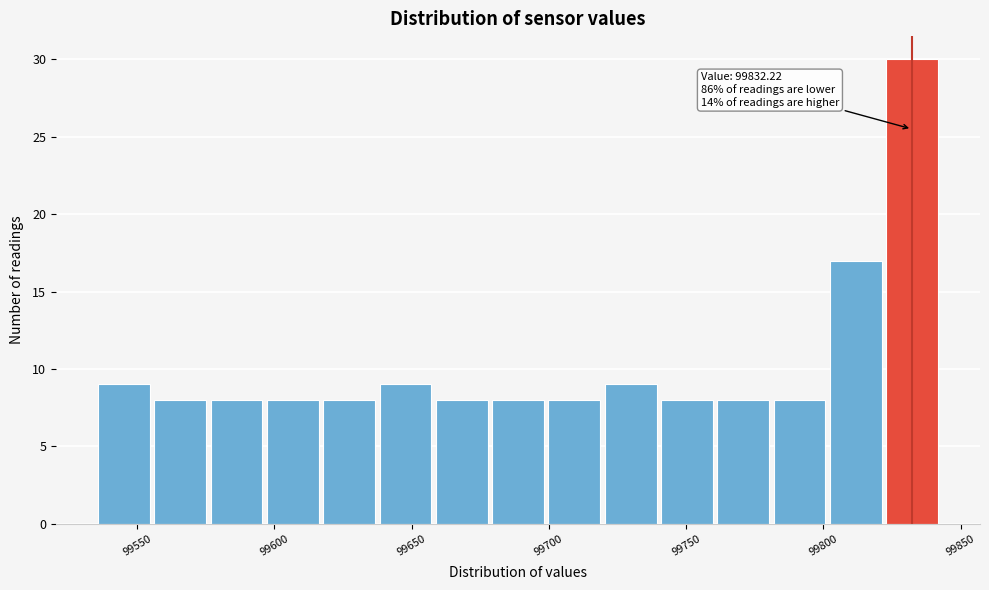

Which range on the x-axis has the tallest bar?

99820 to 99845